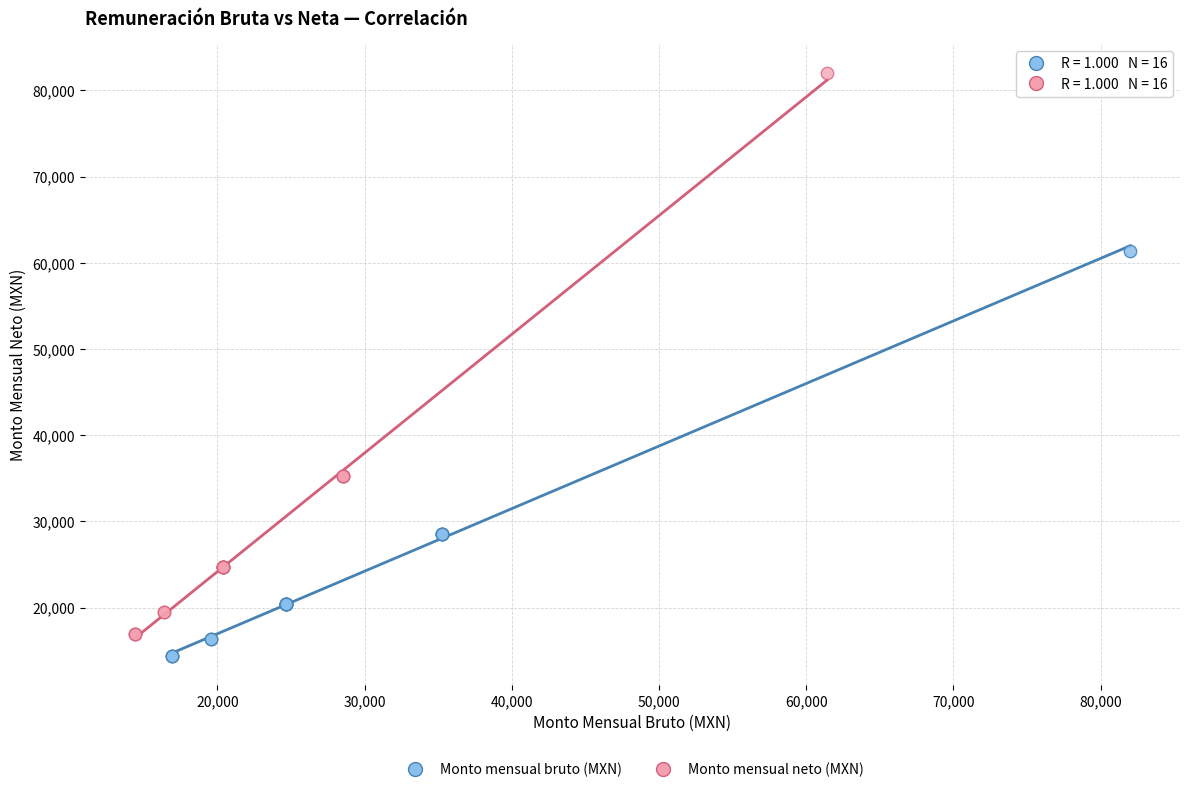

Which series reaches the maximum Y coordinate?

Monto mensual neto (MXN)